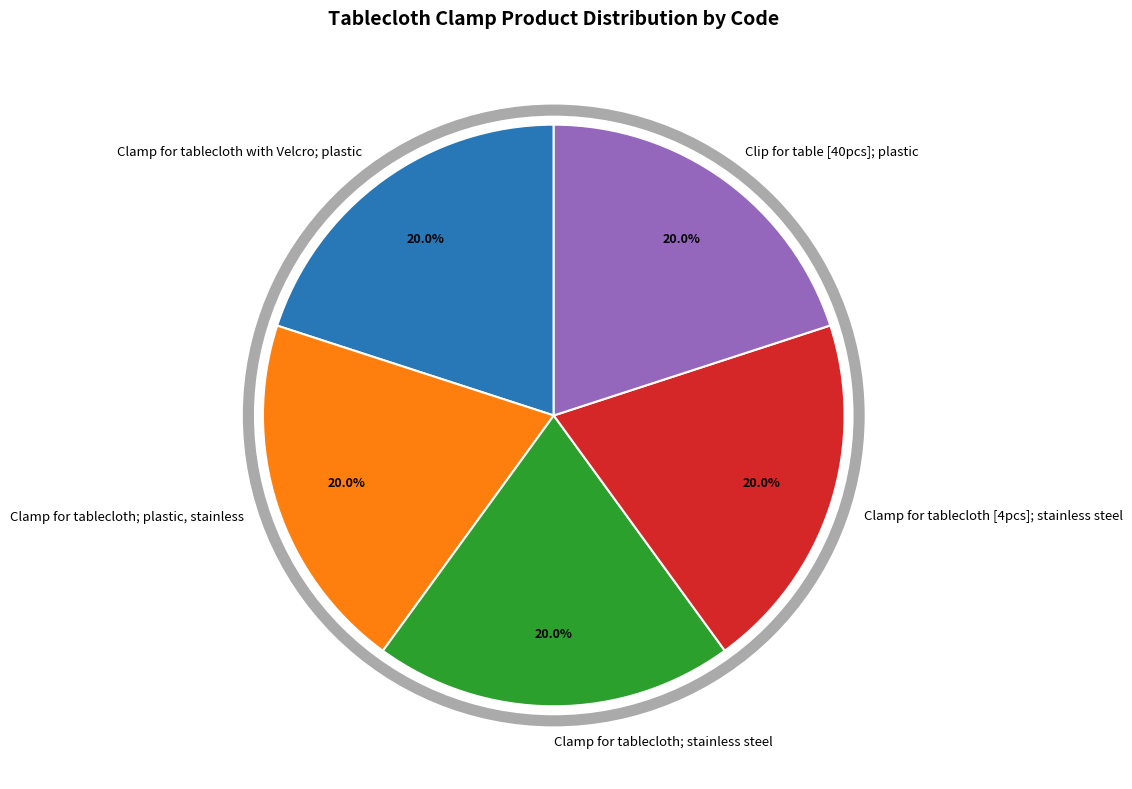

What percentage do Clamp for tablecloth [4pcs]; stainless steel and Clamp for tablecloth; stainless steel together represent?

40.0%